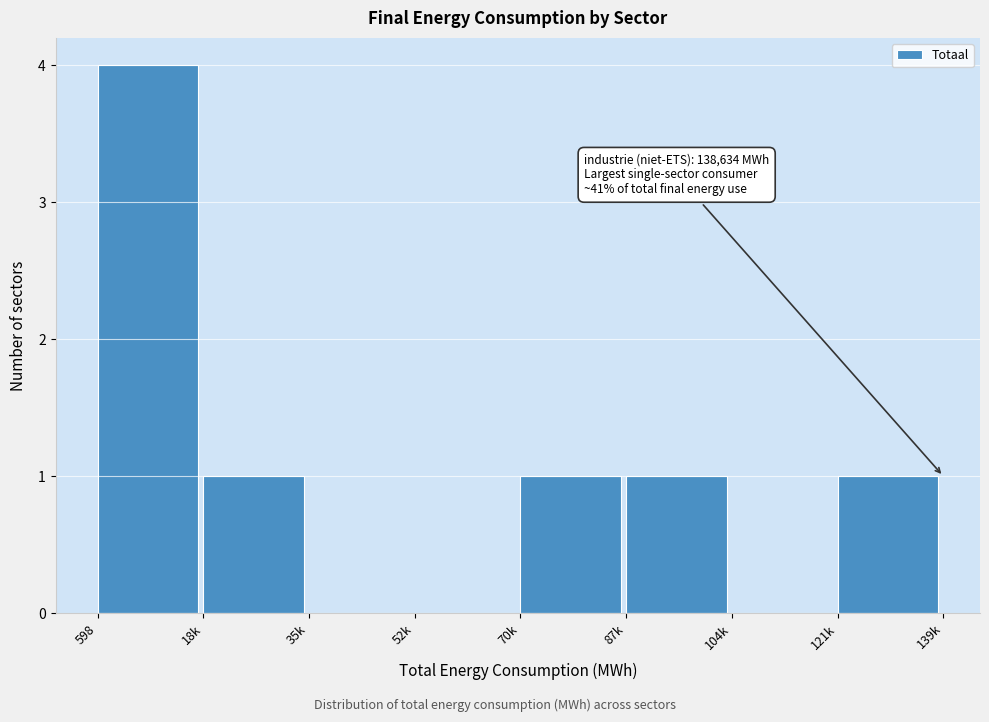

Reading right to left, transcribe all the data shown in this chart.

121k=1	104k=0	87k=1	70k=1	52k=0	35k=0	18k=1	598=4